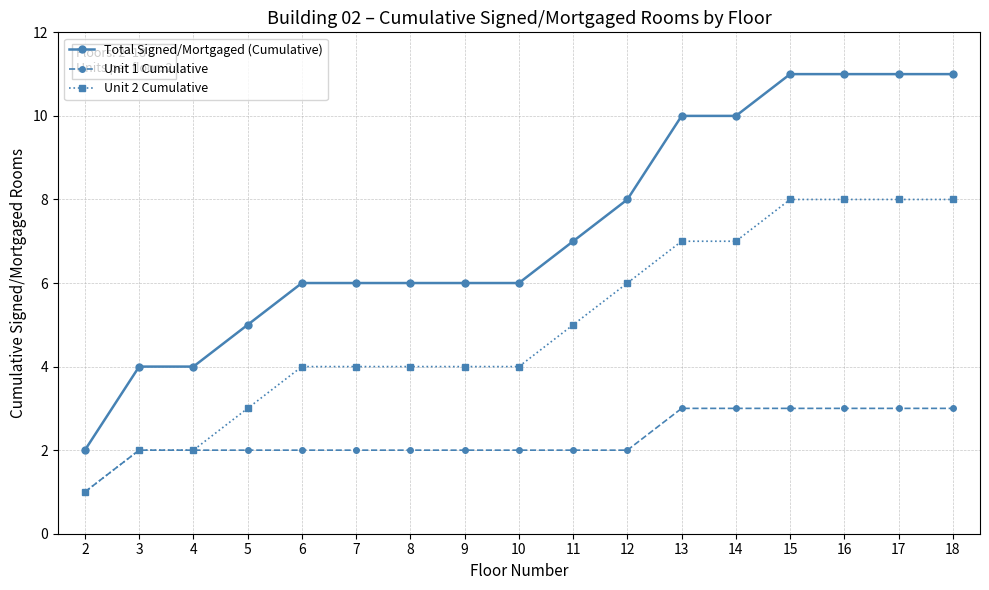

Is the value of Unit 1 Cumulative at 16 greater than the value of Unit 2 Cumulative at 10?

No